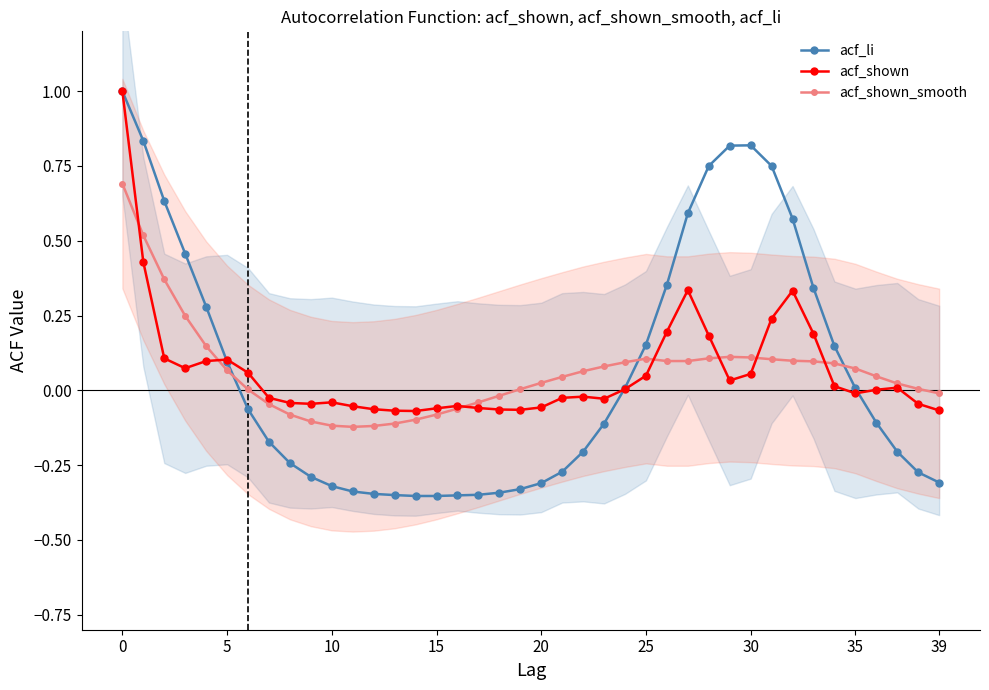

What is the value of the acf_shown point at the 7th from the left?

0.1